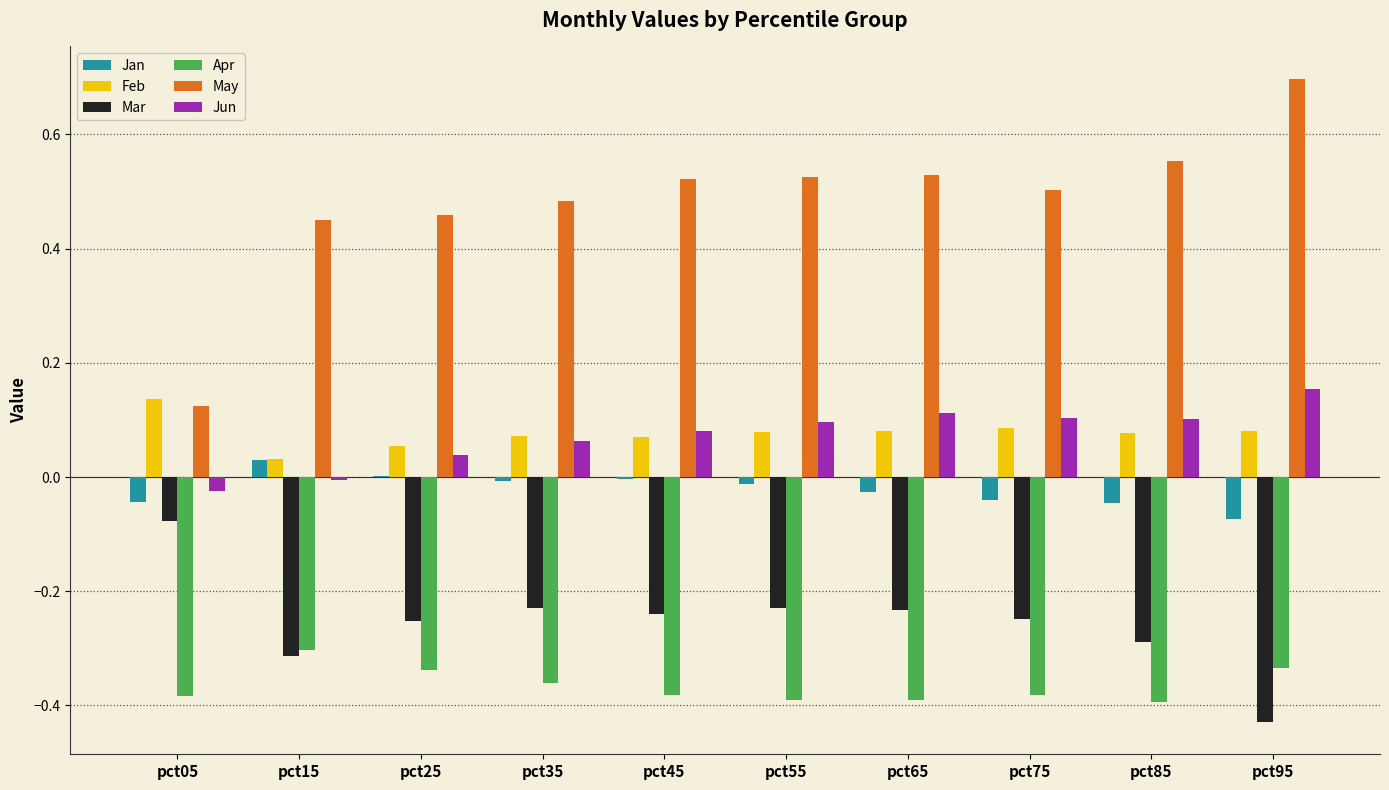

The value of May at pct65 is 0.5. True or false?

True